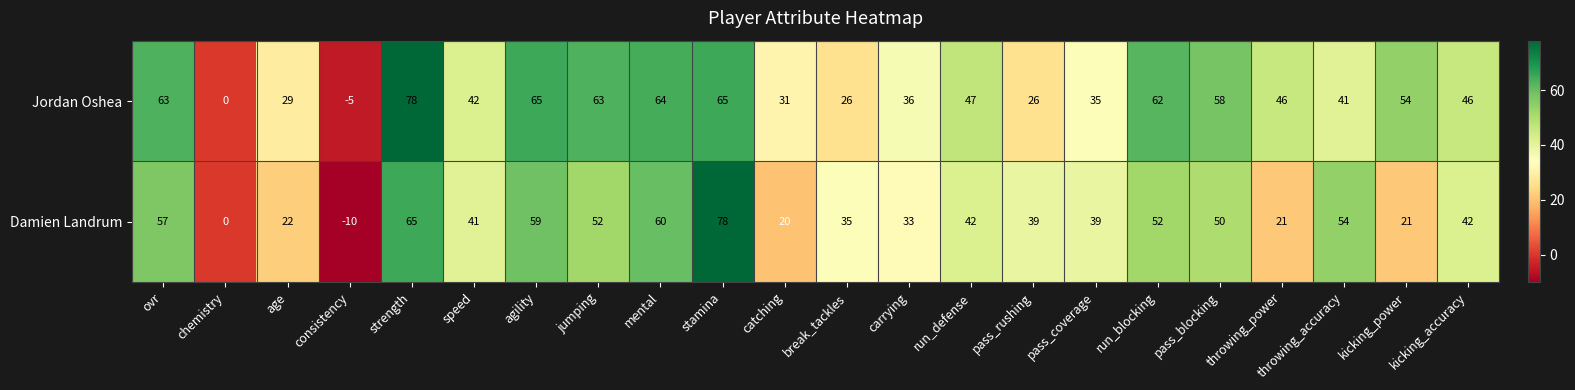

List the series in order of their overall mean, lowest first.

Damien Landrum, Jordan Oshea